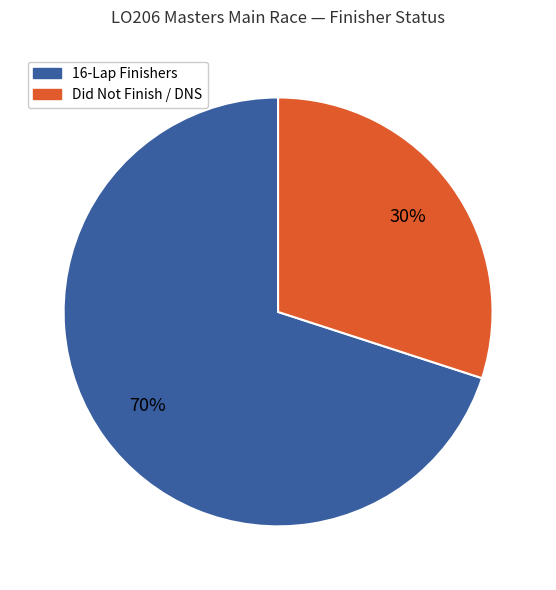

Is there any slice that represents more than half of the pie?

Yes